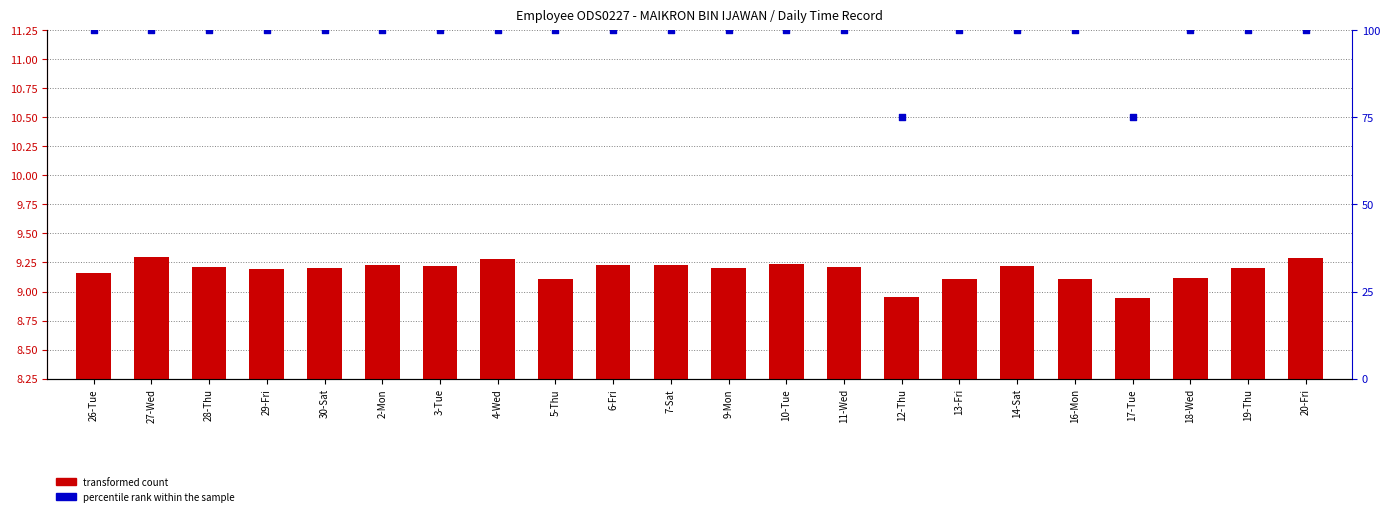

At how many categories does at least one series exceed 80?

20